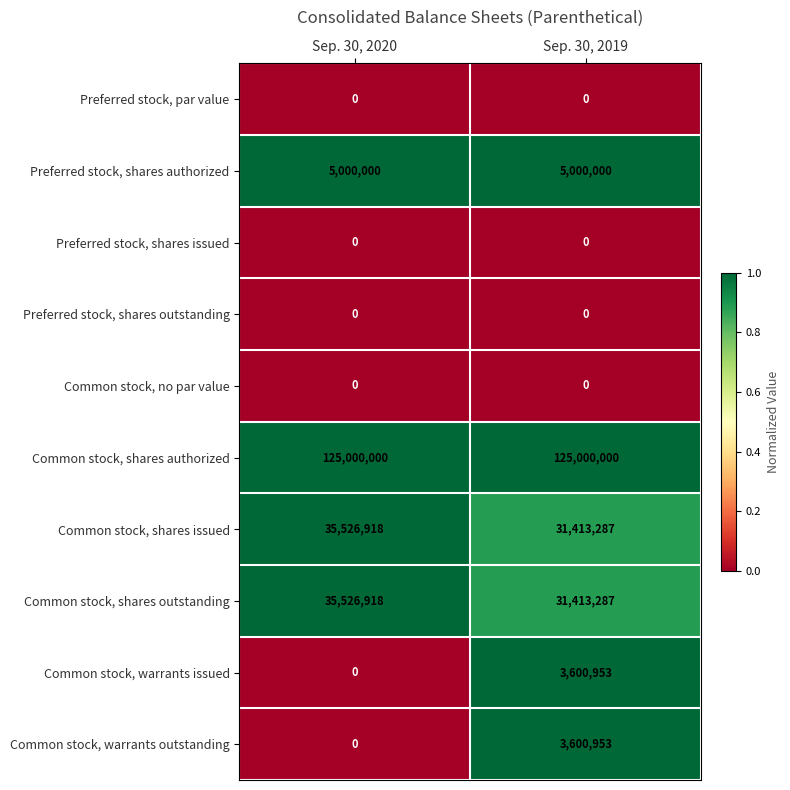

What value does the Preferred stock, shares authorized series have at Sep. 30, 2019?

5000000